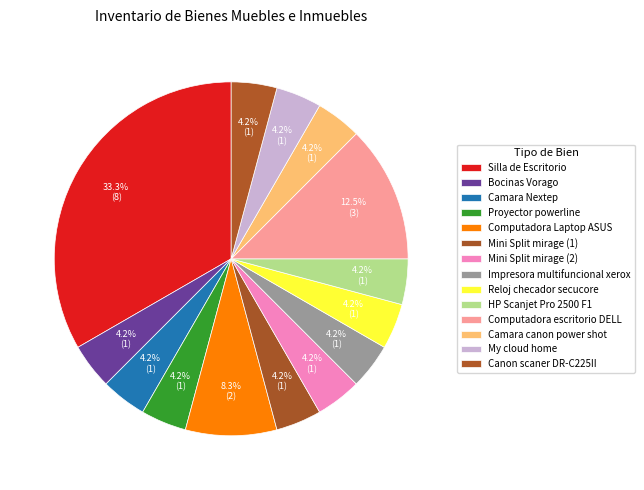

To the nearest percent, what portion does Canon scaner DR-C225II represent?

4%